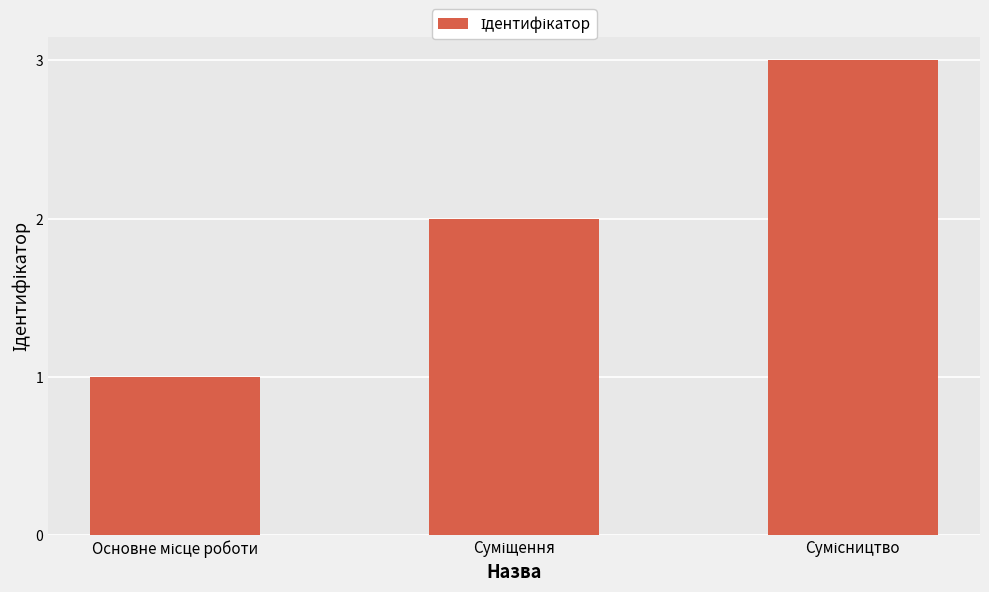

What is the sum of all values?

6